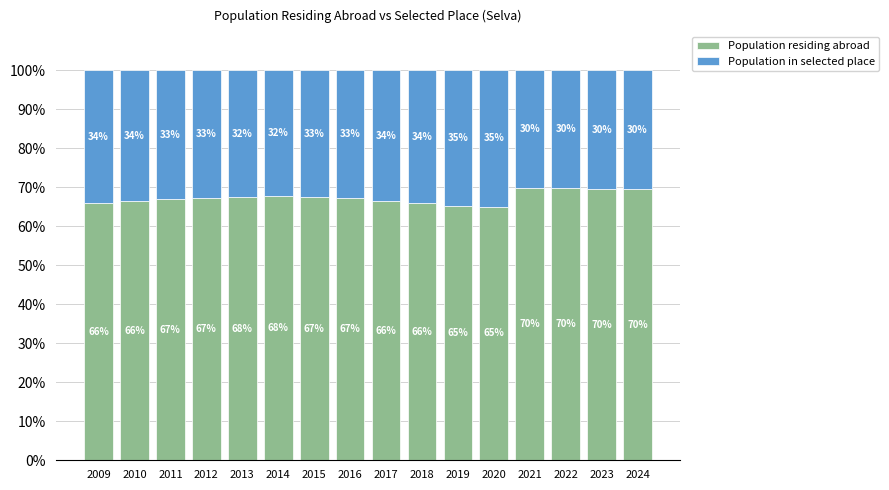

How many bars are there in total?

16